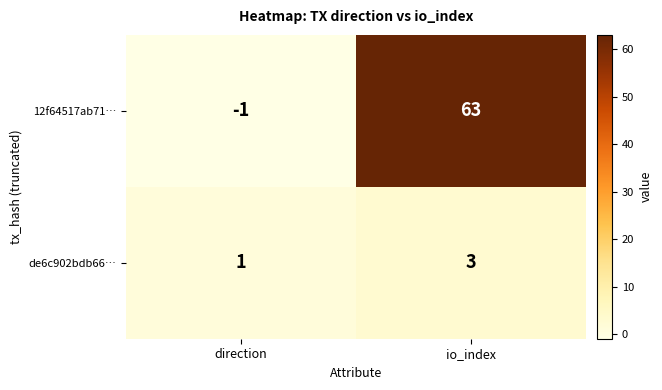

Where is de6c902bdb66… nearest to the value 2?

direction